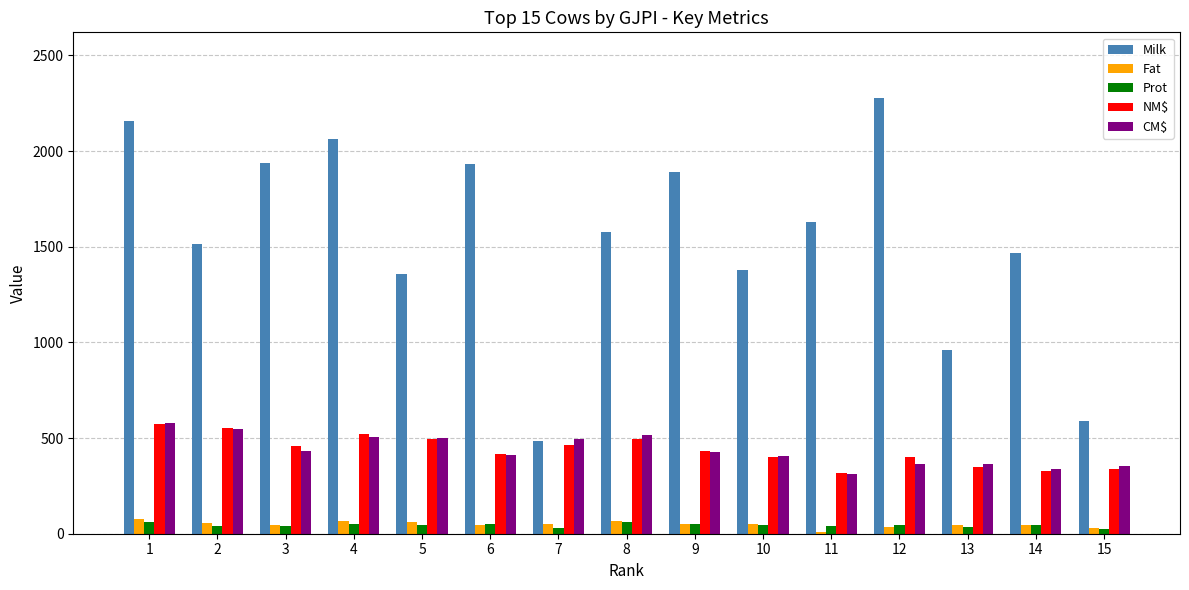

Is the value of Fat at 8 greater than the value of Prot at 11?

Yes